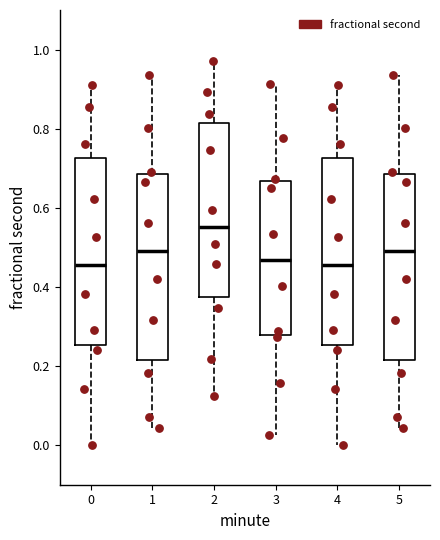

Reading left to right, read every box against the y-axis: the position of its median line, the range the box covers, and the ends of its whiskers. The values are not printed on the chart, so give them approximately, as read against the axis.

0: median 0.46, box 0.26 to 0.72, whiskers 0.00 to 0.90
1: median 0.50, box 0.22 to 0.68, whiskers 0.04 to 0.94
2: median 0.56, box 0.38 to 0.82, whiskers 0.12 to 0.98
3: median 0.46, box 0.28 to 0.66, whiskers 0.02 to 0.92
4: median 0.46, box 0.26 to 0.72, whiskers 0.00 to 0.90
5: median 0.50, box 0.22 to 0.68, whiskers 0.04 to 0.94